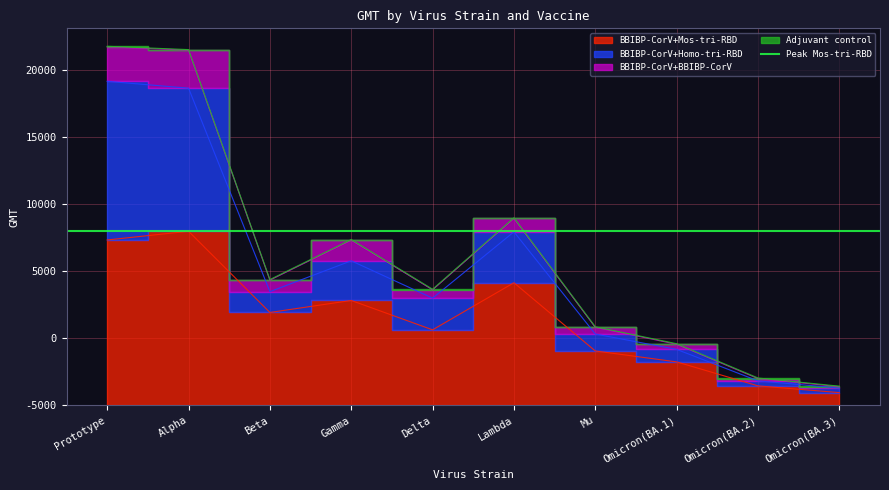

What is the total value across all series at Omicron(BA.1)?

4604